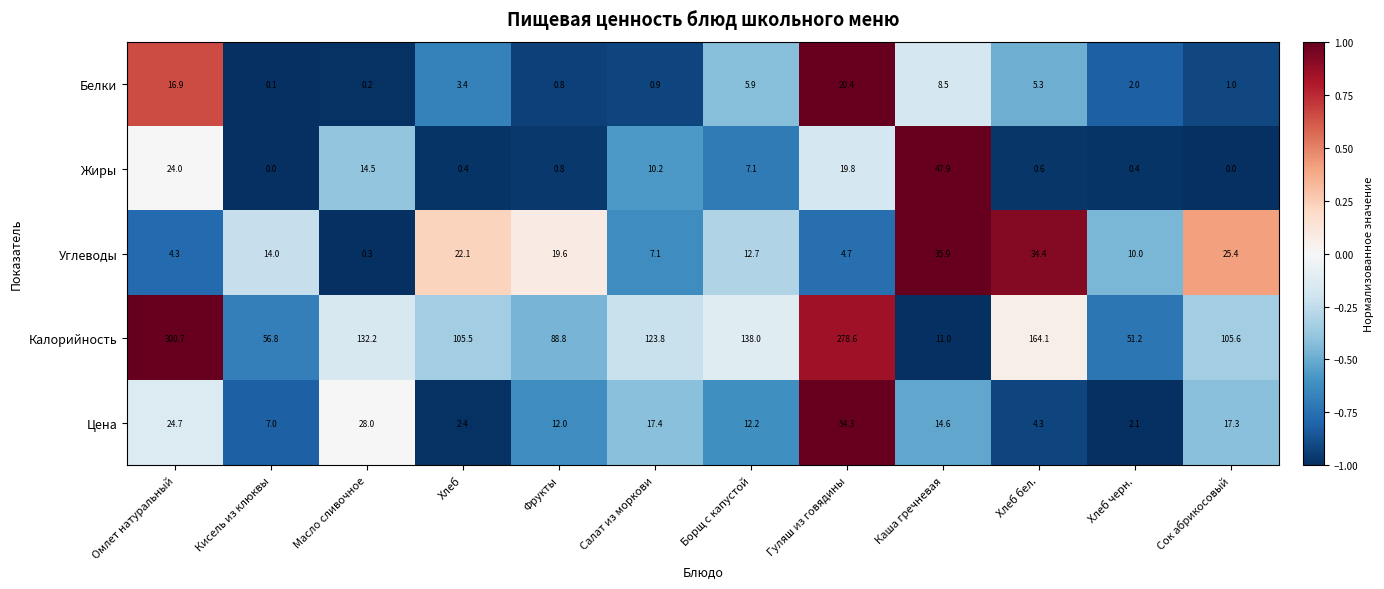

How many data points in Цена are less than 14?

6